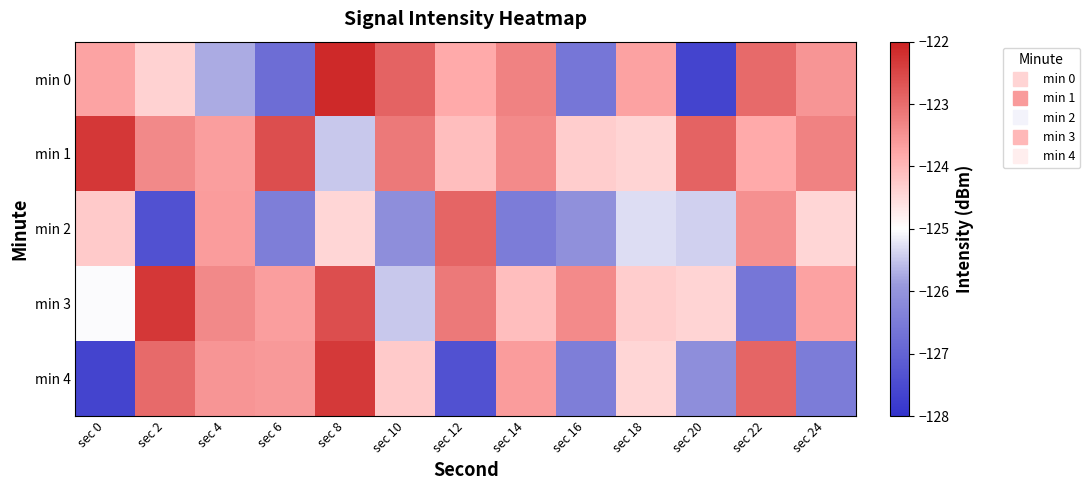

Reading left to right, extract all data points from this chart.

min 0: sec 0=-123.7	sec 2=-124.4	sec 4=-125.7	sec 6=-126.8	sec 8=-122.1	sec 10=-122.9	sec 12=-123.8	sec 14=-123.3	sec 16=-126.6	sec 18=-123.7	sec 20=-127.6	sec 22=-123.0	sec 24=-123.5
min 1: sec 0=-122.3	sec 2=-123.4	sec 4=-123.7	sec 6=-122.6	sec 8=-125.5	sec 10=-123.2	sec 12=-124.1	sec 14=-123.4	sec 16=-124.3	sec 18=-124.4	sec 20=-122.9	sec 22=-123.8	sec 24=-123.3
min 2: sec 0=-124.3	sec 2=-127.4	sec 4=-123.6	sec 6=-126.5	sec 8=-124.4	sec 10=-126.1	sec 12=-122.9	sec 14=-126.5	sec 16=-126.1	sec 18=-125.3	sec 20=-125.4	sec 22=-123.5	sec 24=-124.4
min 3: sec 0=-125.0	sec 2=-122.3	sec 4=-123.4	sec 6=-123.7	sec 8=-122.6	sec 10=-125.5	sec 12=-123.2	sec 14=-124.1	sec 16=-123.4	sec 18=-124.3	sec 20=-124.4	sec 22=-126.6	sec 24=-123.7
min 4: sec 0=-127.6	sec 2=-123.0	sec 4=-123.5	sec 6=-123.6	sec 8=-122.3	sec 10=-124.3	sec 12=-127.4	sec 14=-123.6	sec 16=-126.5	sec 18=-124.4	sec 20=-126.1	sec 22=-122.9	sec 24=-126.5